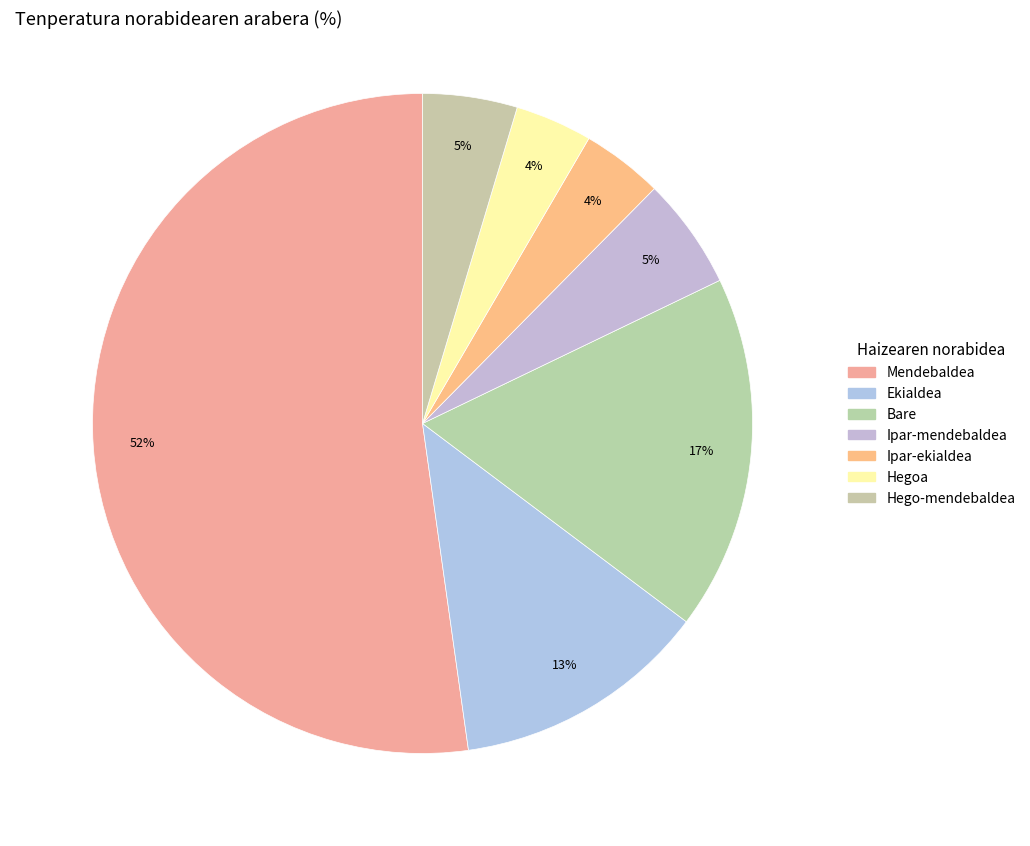

What is the largest slice in the pie chart?

Mendebaldea